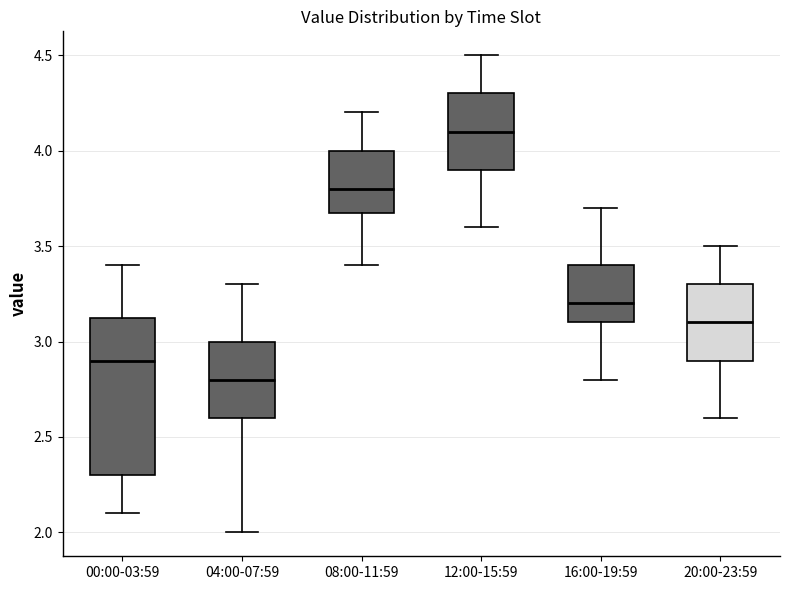

Reading left to right, read every box against the y-axis: the position of its median line, the range the box covers, and the ends of its whiskers. The values are not printed on the chart, so give them approximately, as read against the axis.

00:00-03:59: median 2.90, box 2.30 to 3.15, whiskers 2.10 to 3.40
04:00-07:59: median 2.80, box 2.60 to 3.00, whiskers 2.00 to 3.30
08:00-11:59: median 3.80, box 3.70 to 4.00, whiskers 3.40 to 4.20
12:00-15:59: median 4.10, box 3.90 to 4.30, whiskers 3.60 to 4.50
16:00-19:59: median 3.20, box 3.10 to 3.40, whiskers 2.80 to 3.70
20:00-23:59: median 3.10, box 2.90 to 3.30, whiskers 2.60 to 3.50